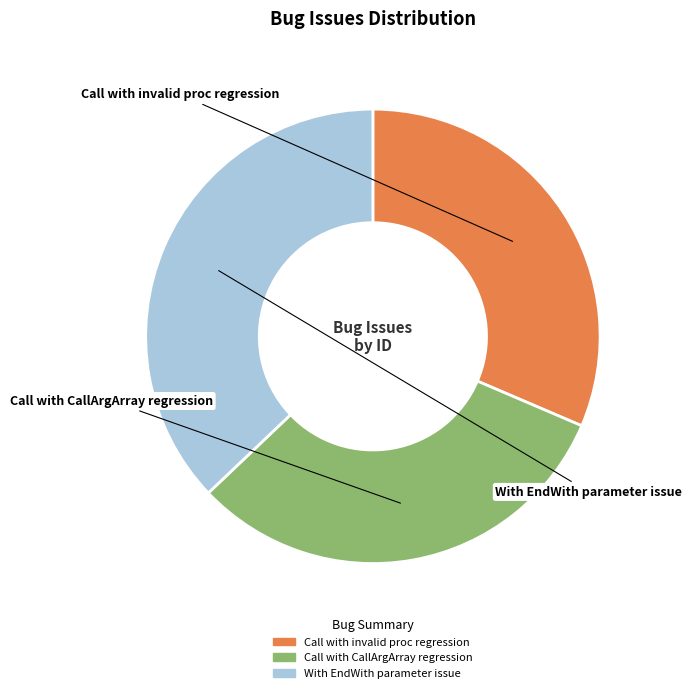

Which slice is the largest?

With EndWith parameter issue